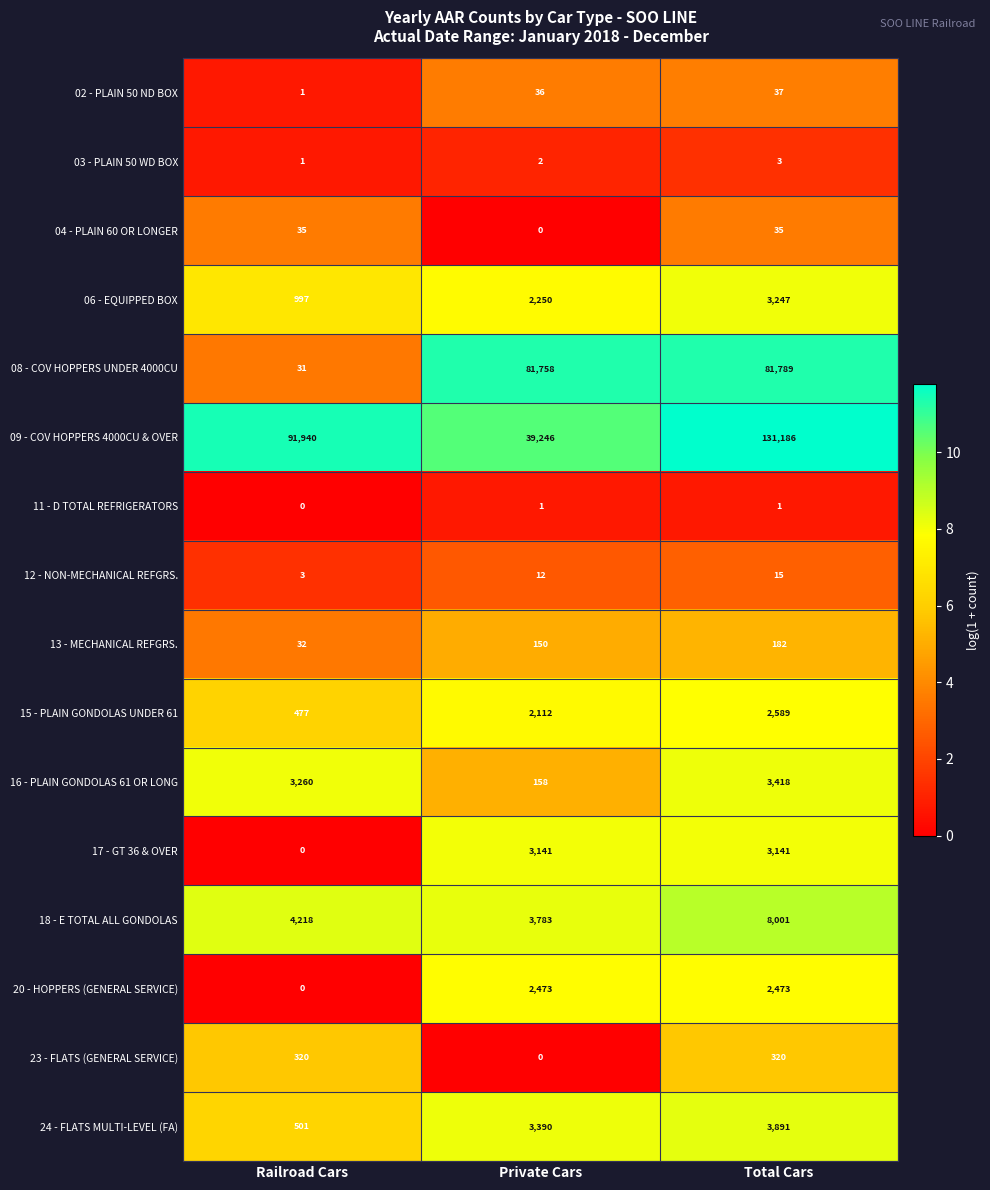

At which label is 18 - E TOTAL ALL GONDOLAS closest to 5892?

Railroad Cars